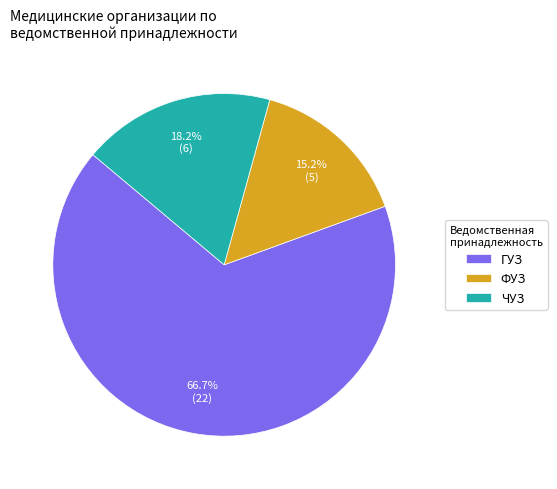

What percentage is NOT represented by ЧУЗ?

81.8%